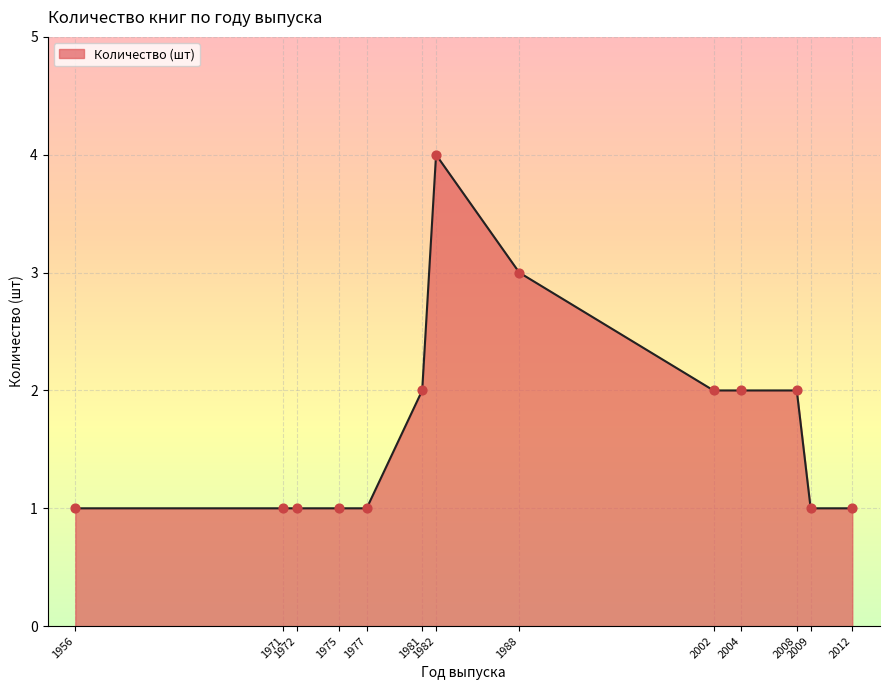

What is the greatest value displayed?

4